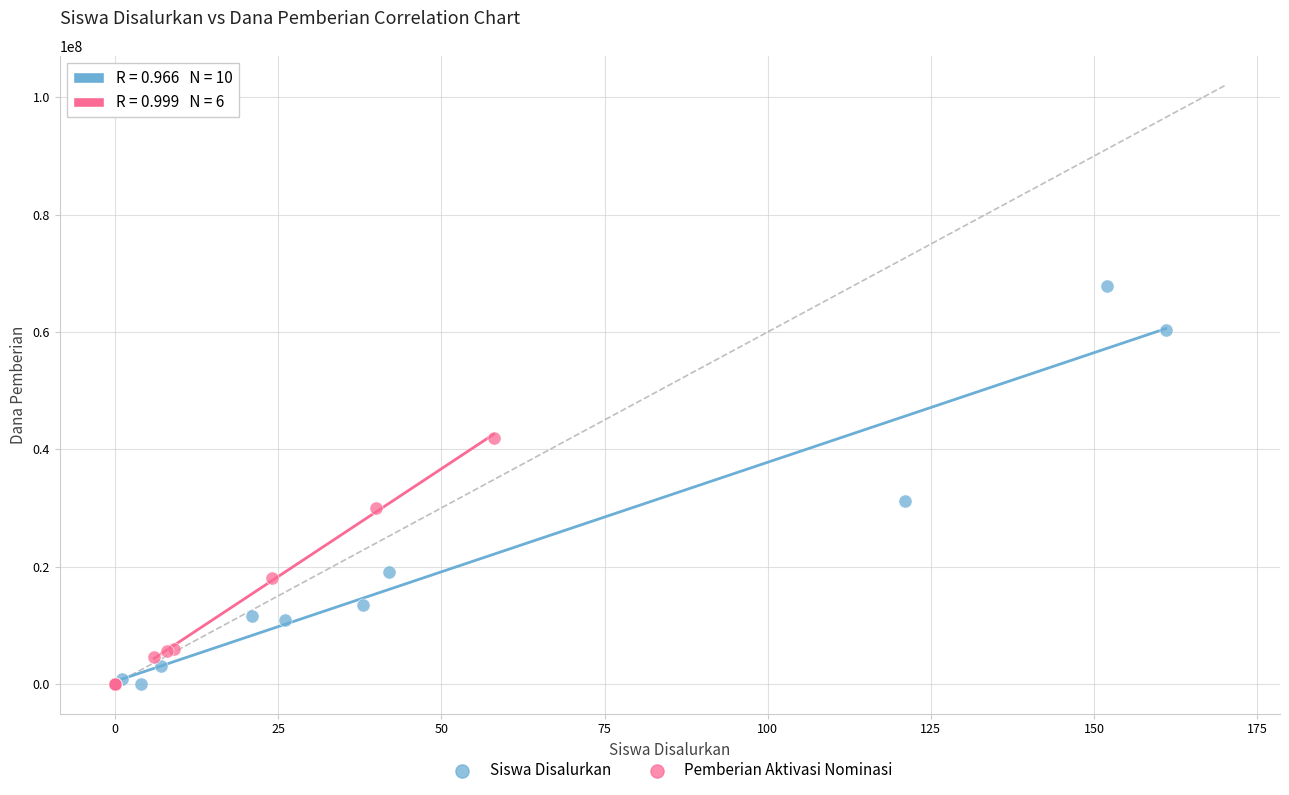

Which series contains the highest Y value?

Siswa Disalurkan